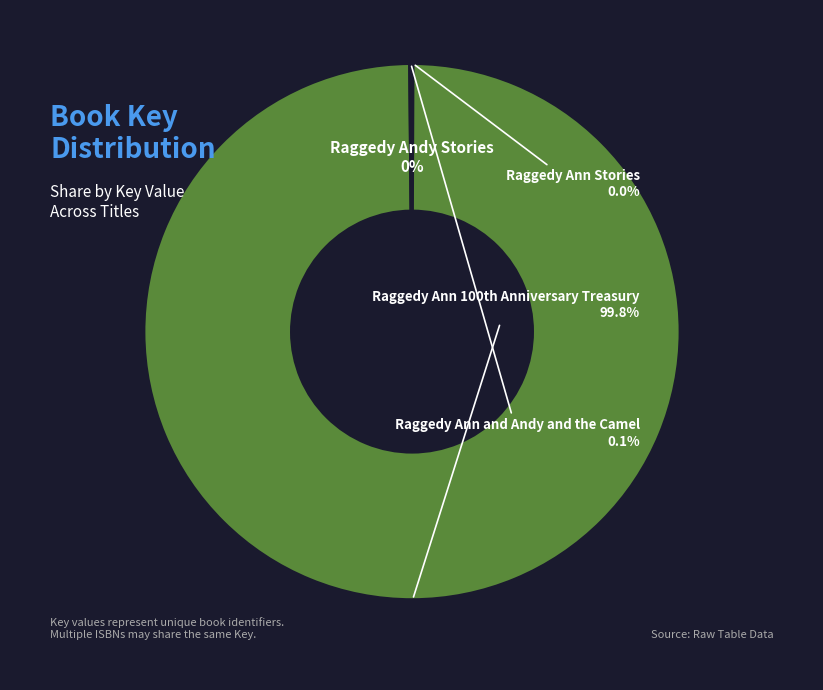

Is there any slice that represents more than half of the pie?

Yes